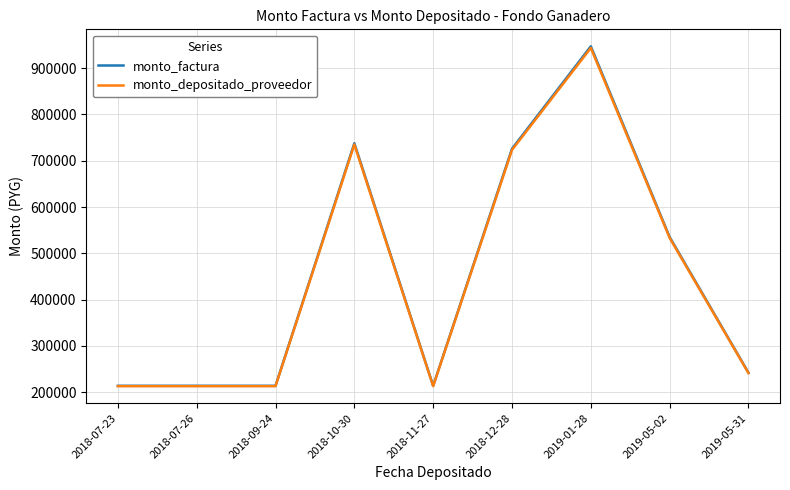

What is the difference between the highest and lowest values at 2018-11-27?

777